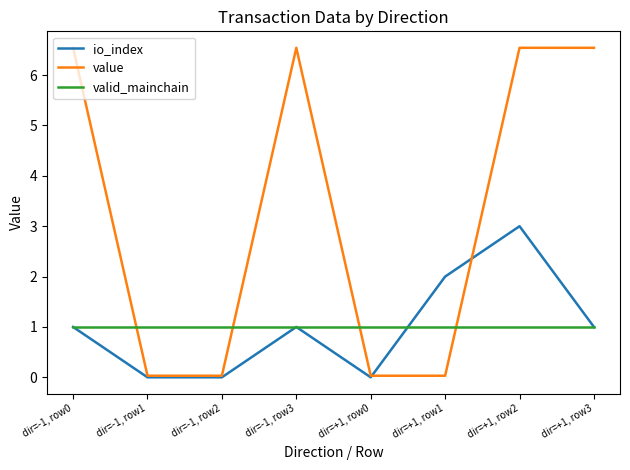

What is the difference between the maximum and second lowest values in the io_index series?

3.0